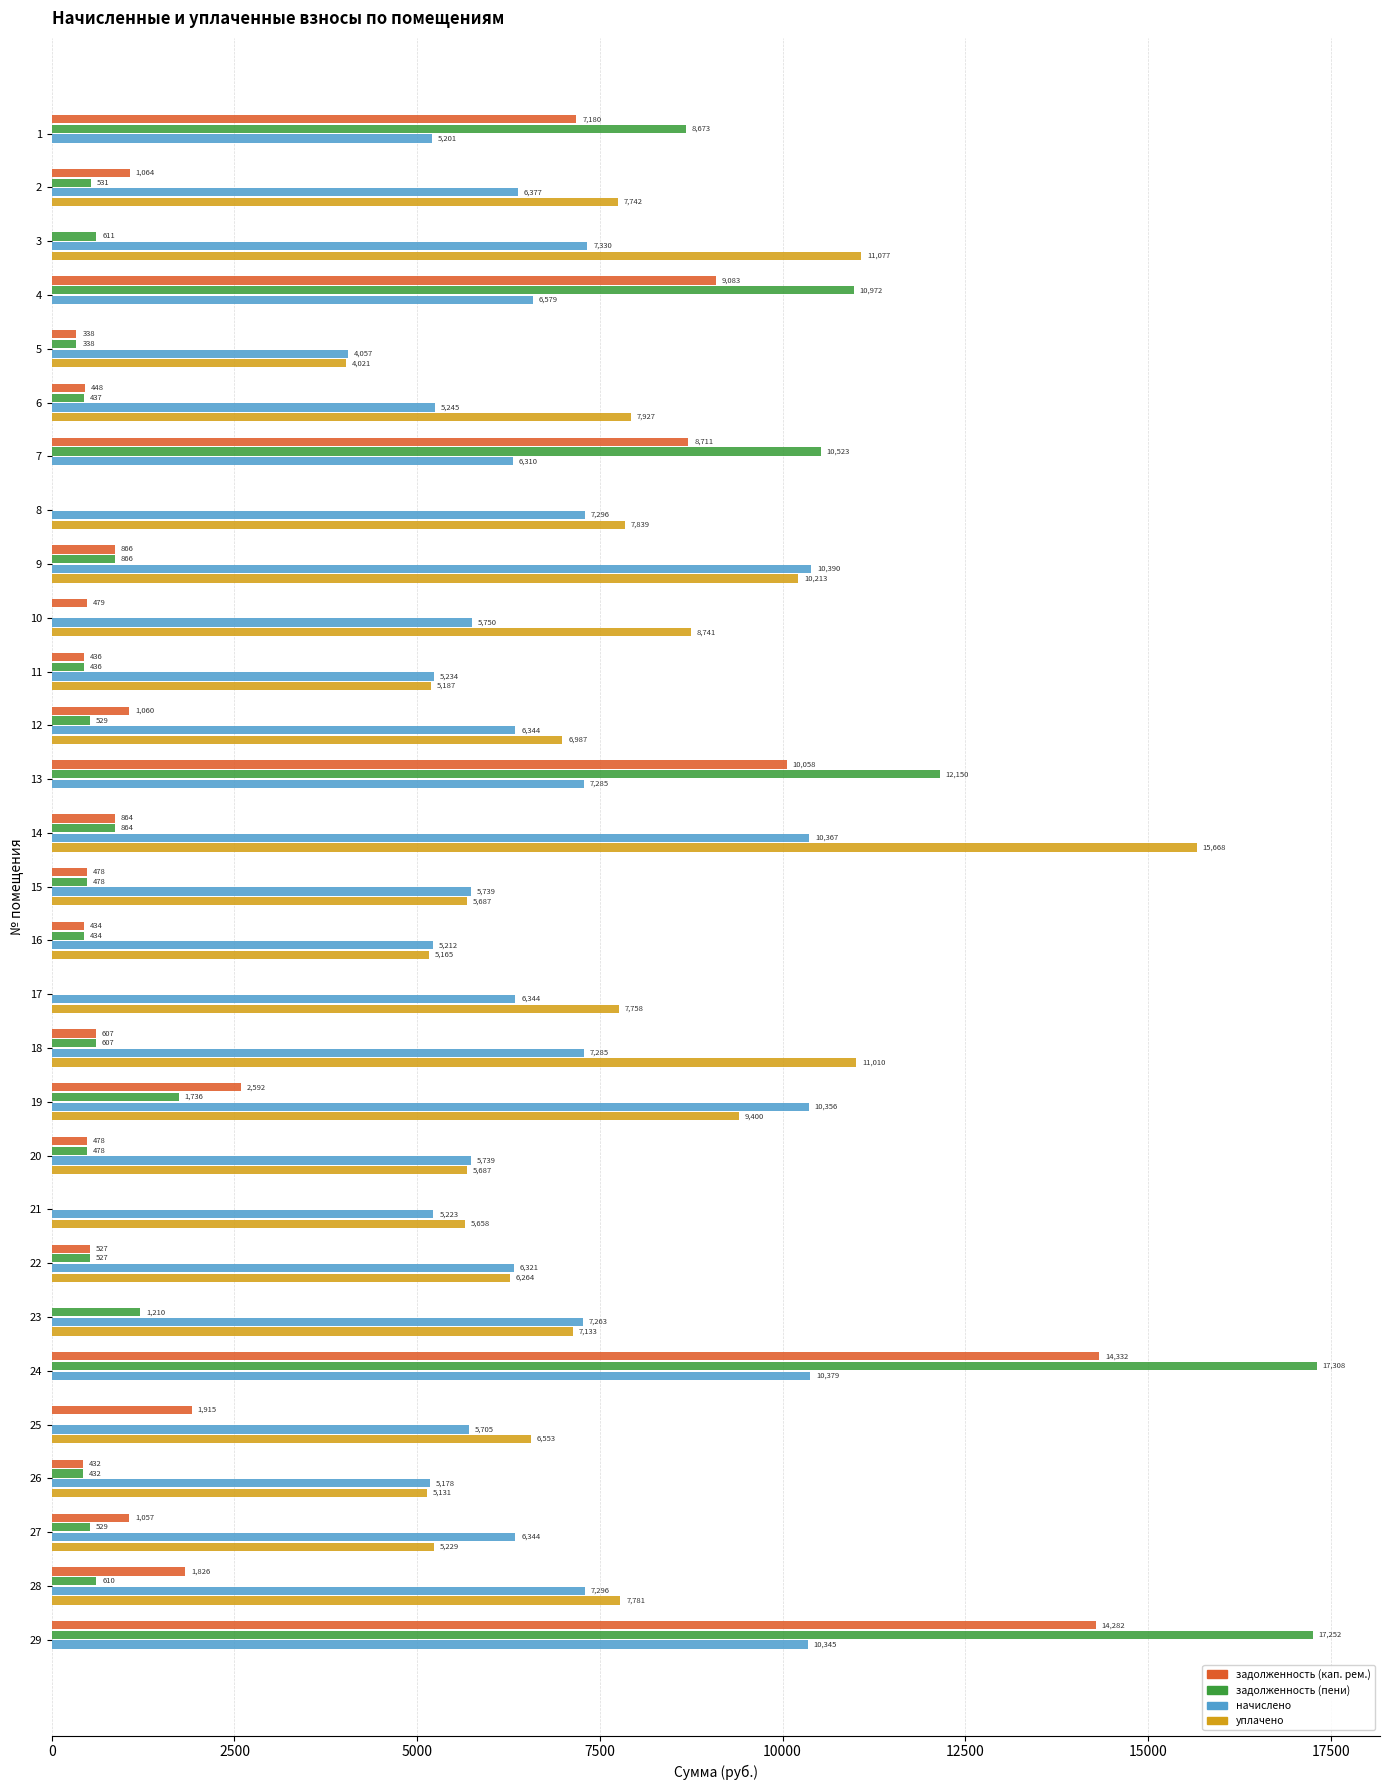

At which label does начислено reach its peak?

9